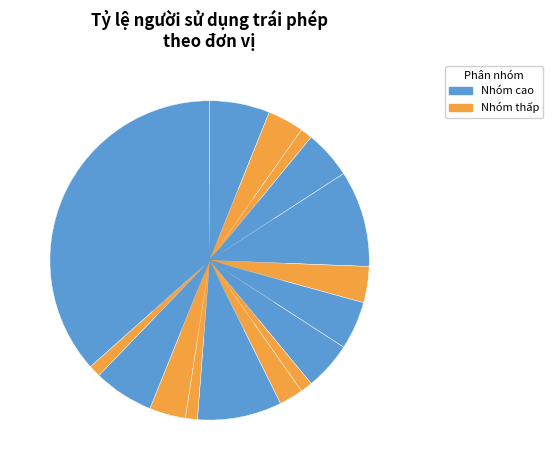

How many slices are in this pie chart?

16